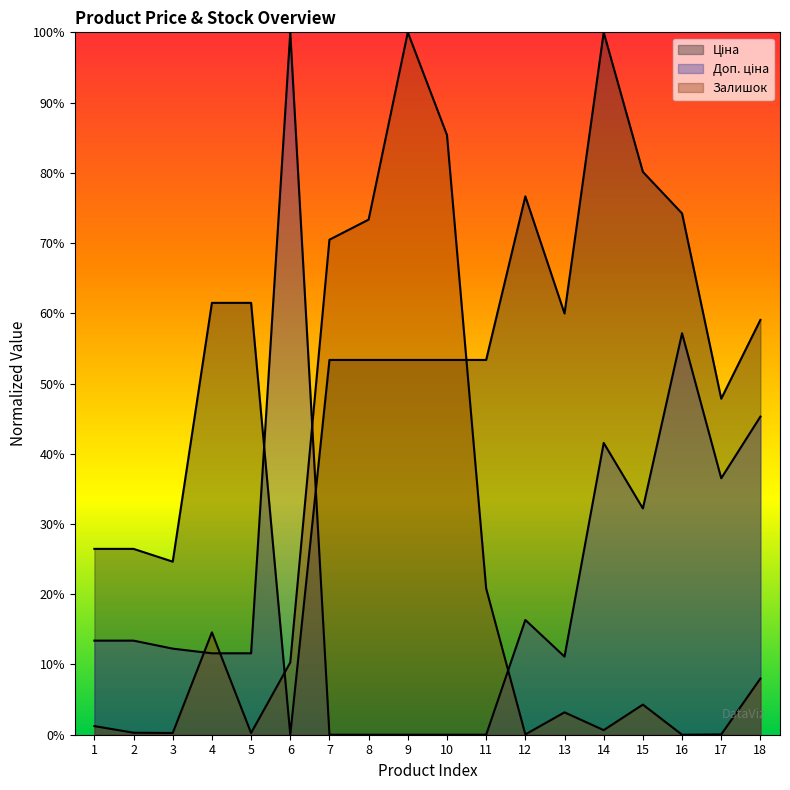

How many distinct data groups are displayed?

3